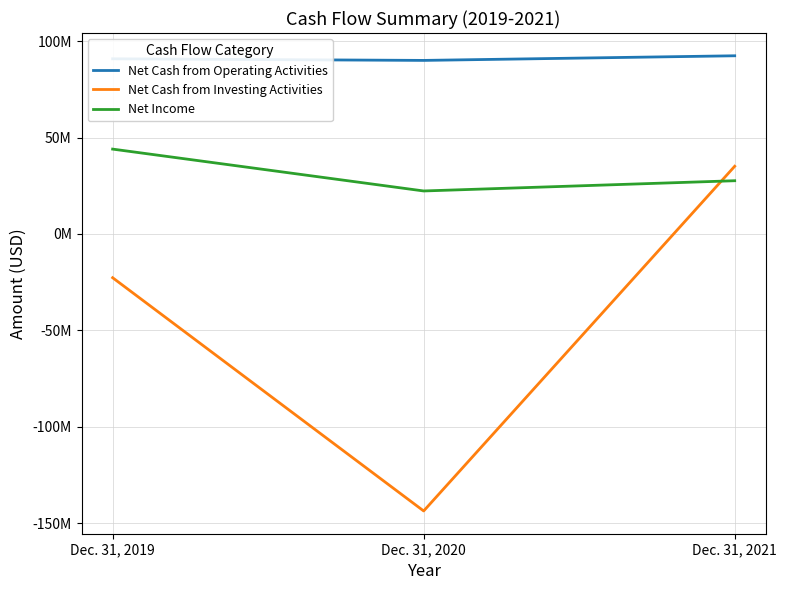

Reading left to right, what are all the values shown in this chart?

Net Cash from Operating Activities: Dec. 31, 2019=90820000	Dec. 31, 2020=89991000	Dec. 31, 2021=92390000
Net Cash from Investing Activities: Dec. 31, 2019=-22675000	Dec. 31, 2020=-143606000	Dec. 31, 2021=35110000
Net Income: Dec. 31, 2019=44004000	Dec. 31, 2020=22301000	Dec. 31, 2021=27610000